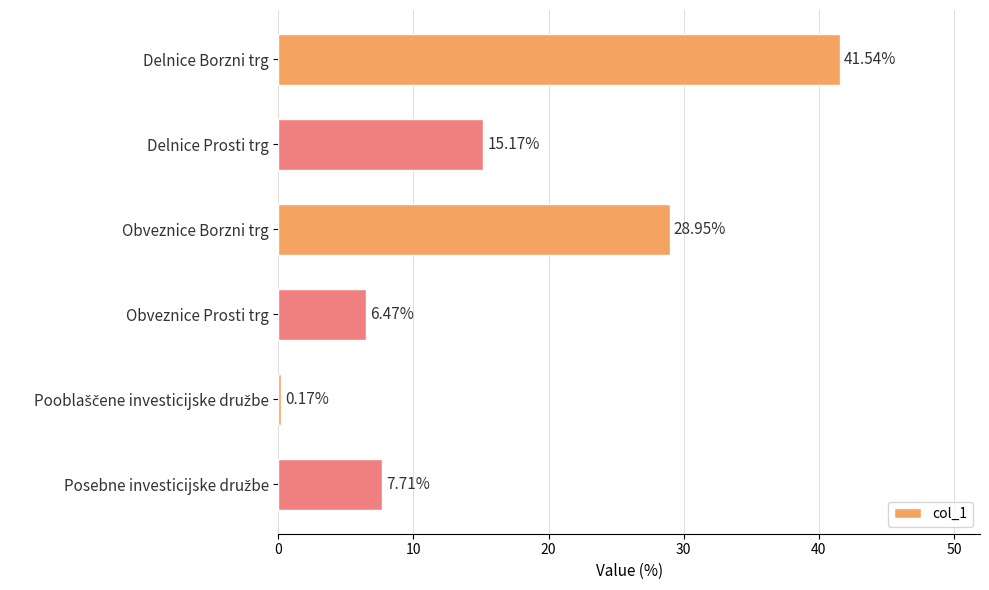

What is the ratio of the value at Delnice Prosti trg to the value at Obveznice Borzni trg?

0.5